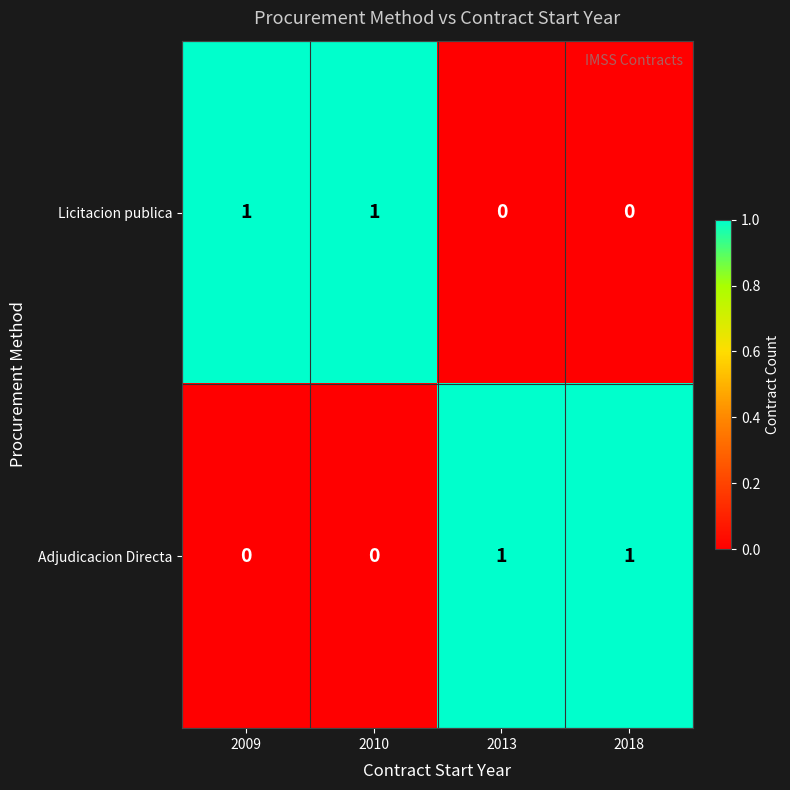

The value of Licitacion publica at 2013 is 0. True or false?

True